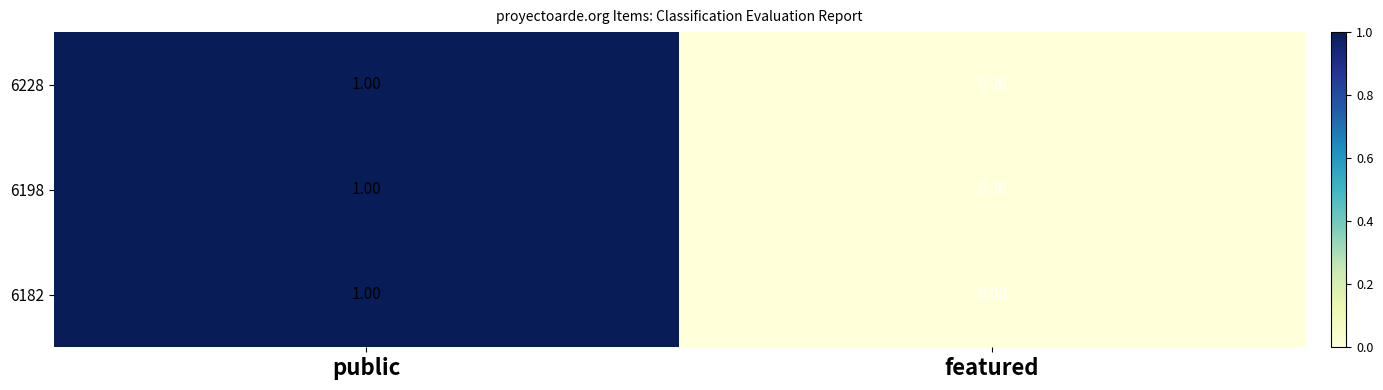

At which category is the sum across all series the highest?

public